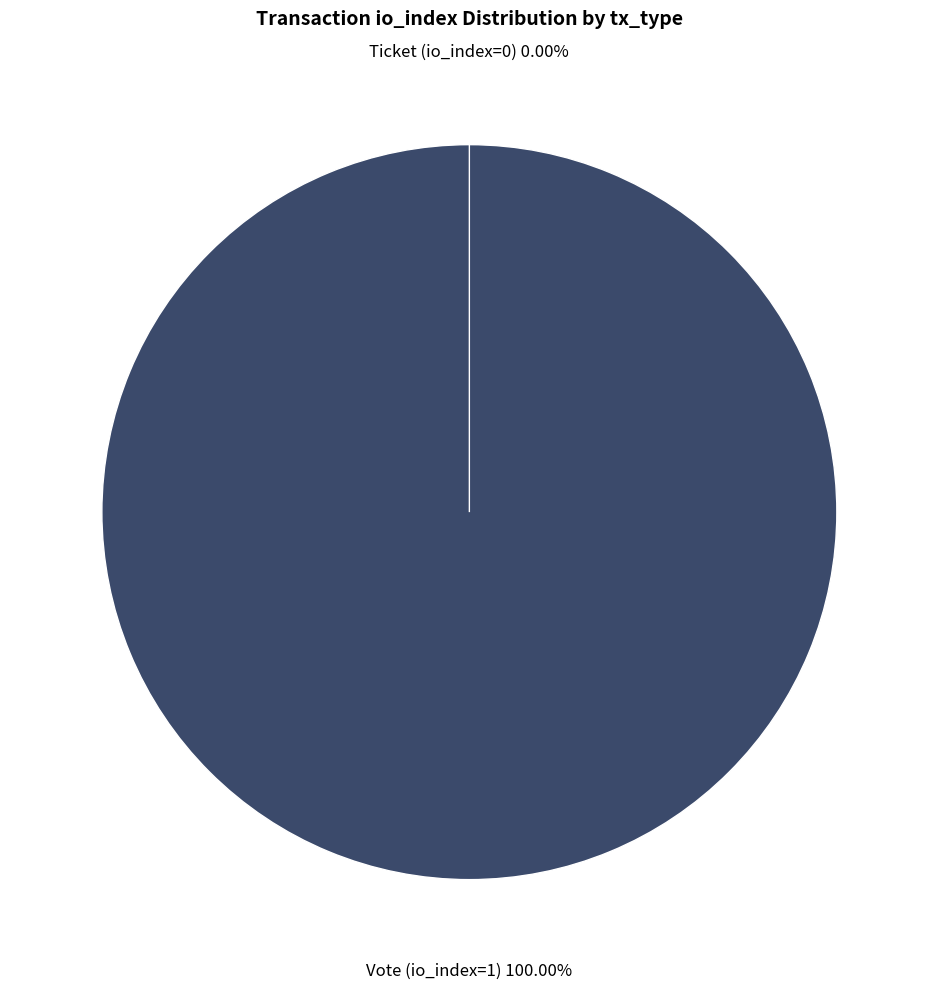

To the nearest percent, what is the difference between the Ticket (io_index=0) and Vote (io_index=1) slice percentages?

100%